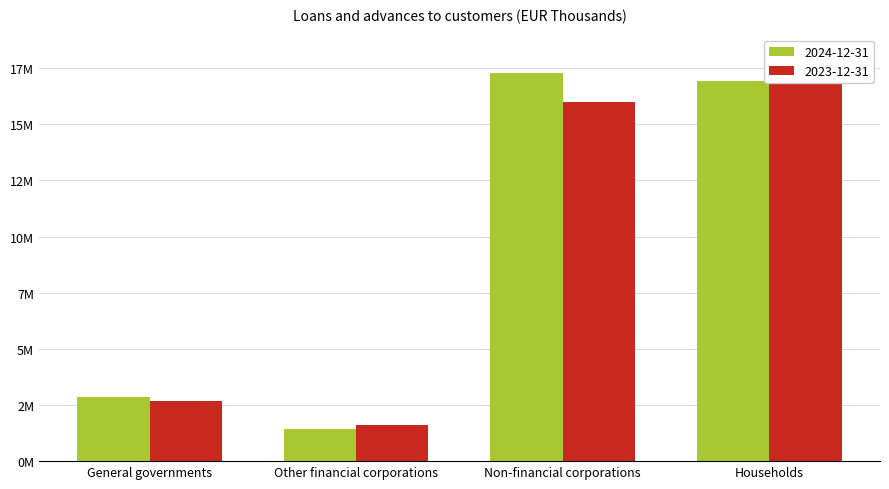

What is the average value of the 2023-12-31 series?

9266729.3